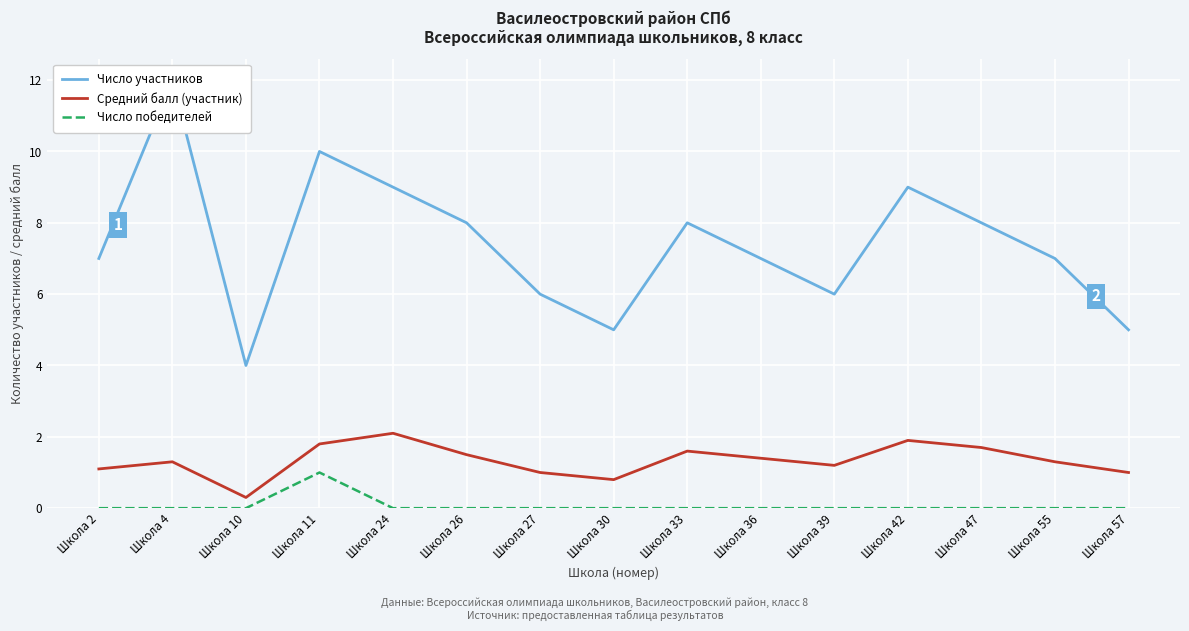

Which has a higher value, Школа 57 or Школа 4?

Школа 4